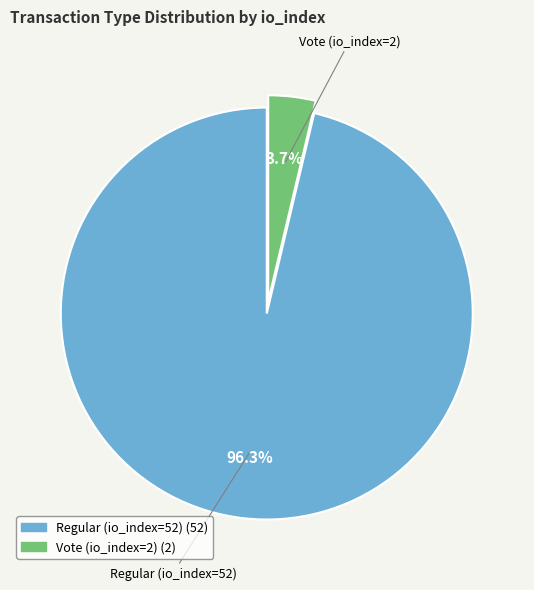

To the nearest percent, what is the difference between the largest and smallest slice percentages?

93%